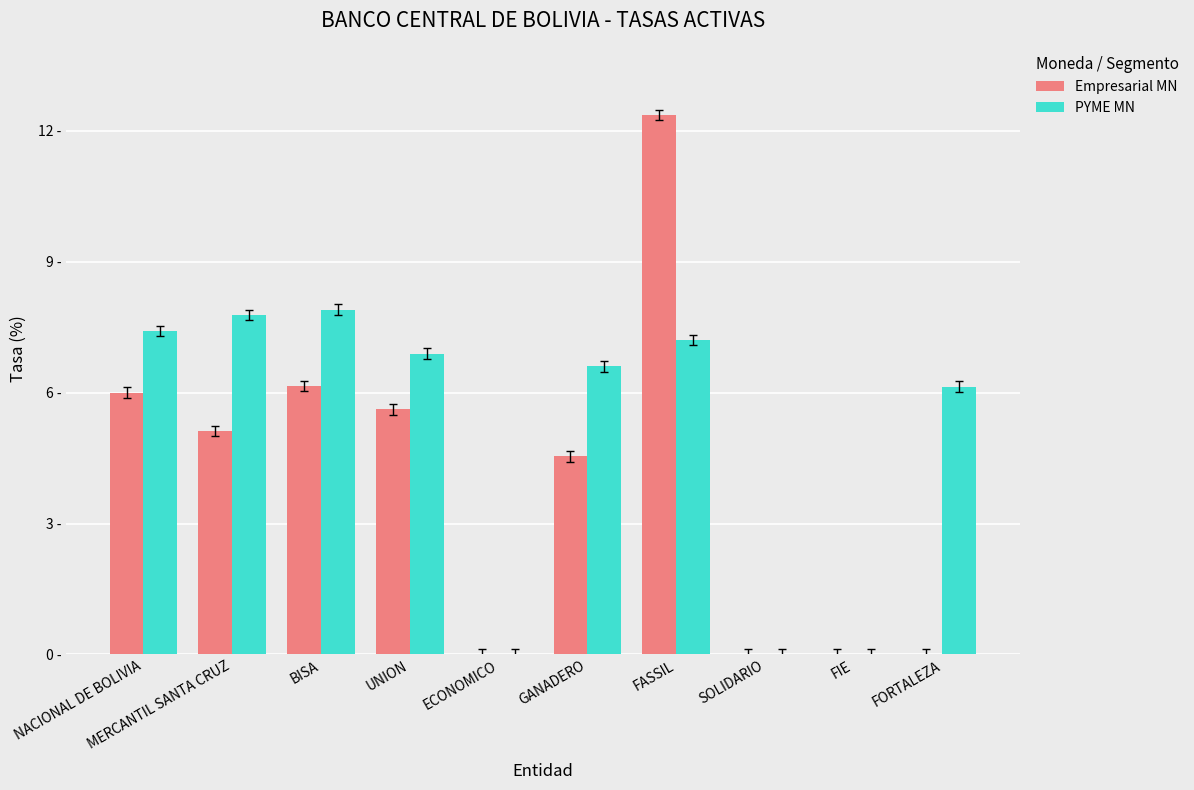

Rank the series by their maximum value, from lowest to highest.

PYME MN, Empresarial MN